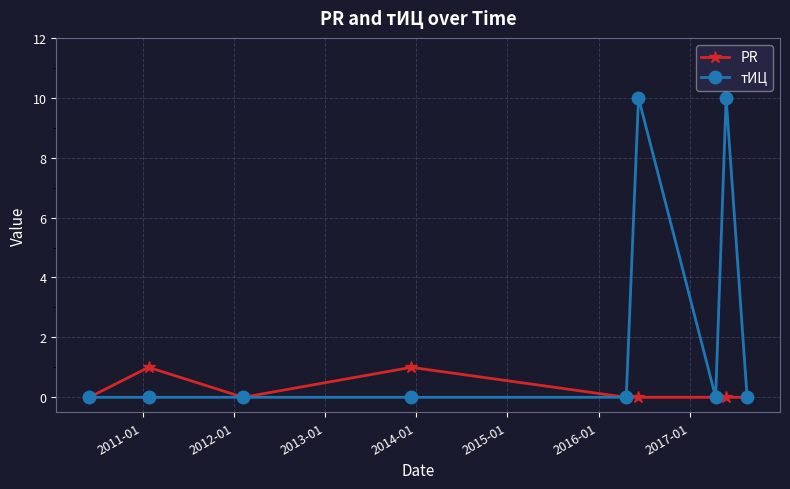

True or false: PR has more than 0 interior local peaks.

True